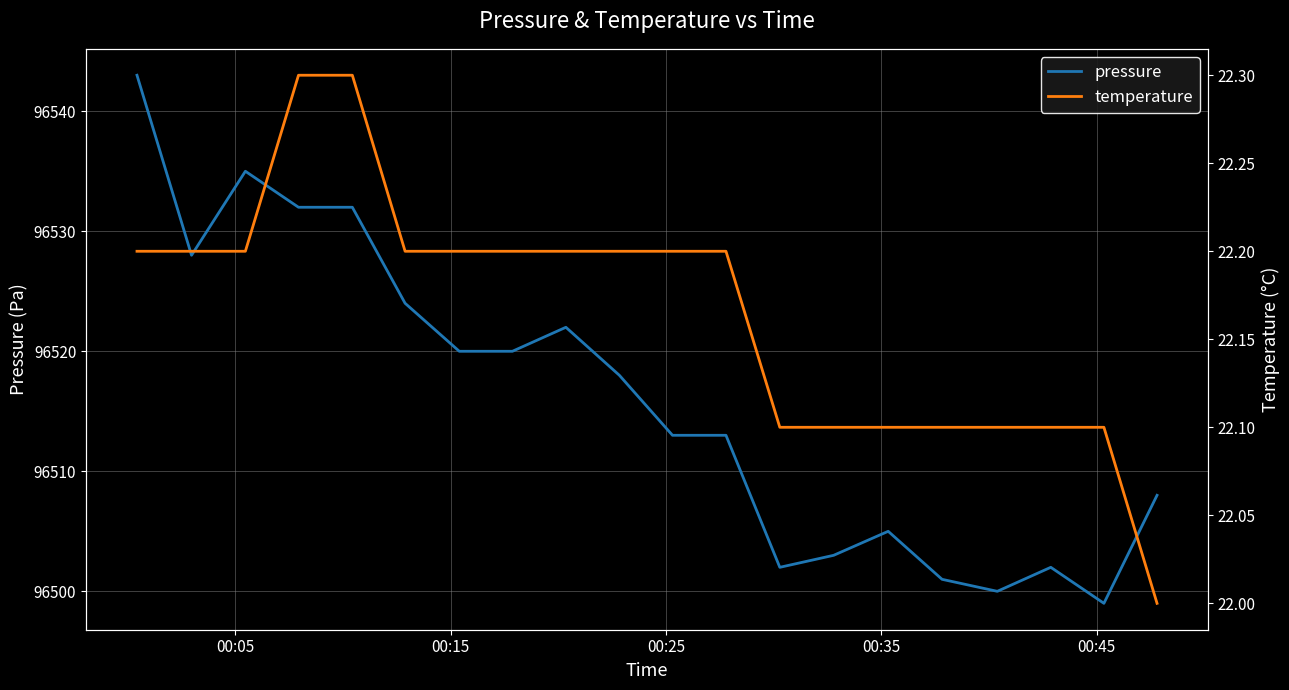

What is the maximum value for pressure?

96543